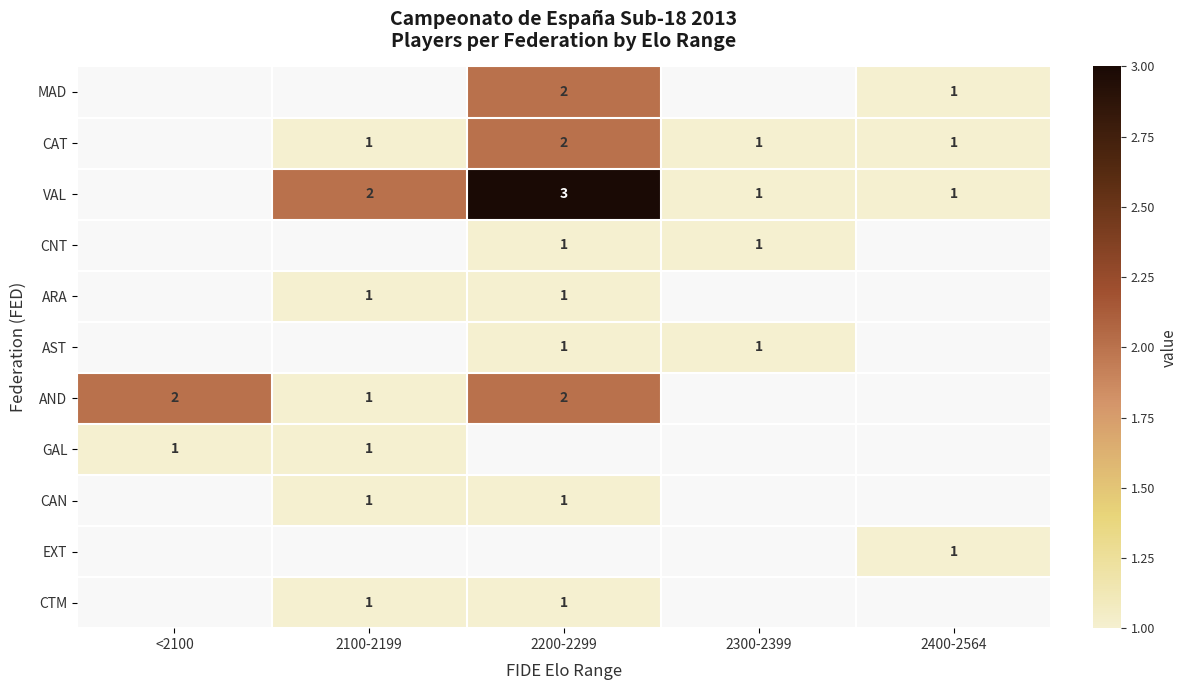

True or false: CTM has a value of 0 at 2200-2299.

False